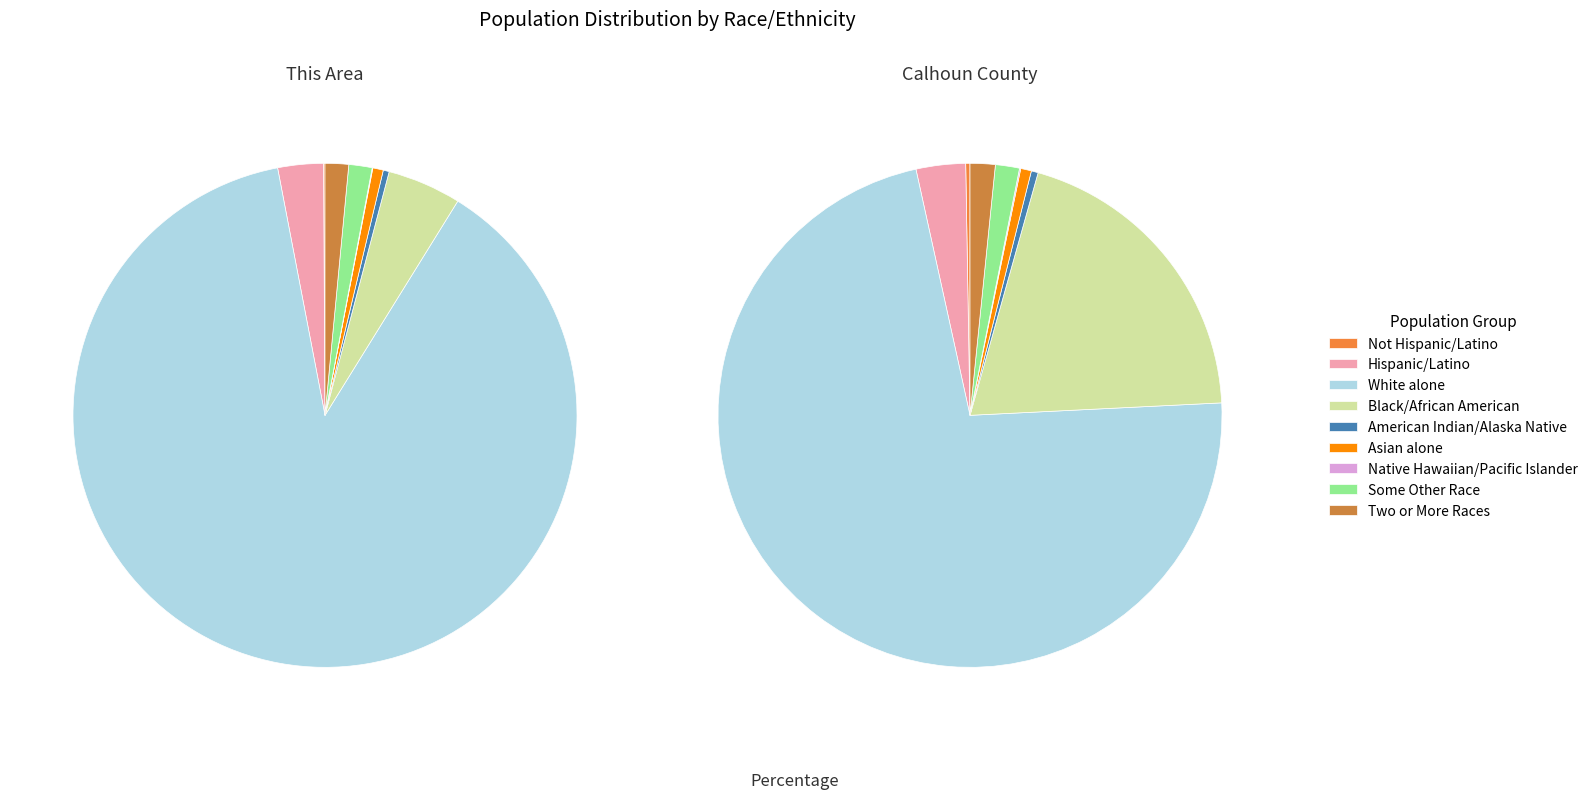

What is the largest slice in the pie chart?

White alone